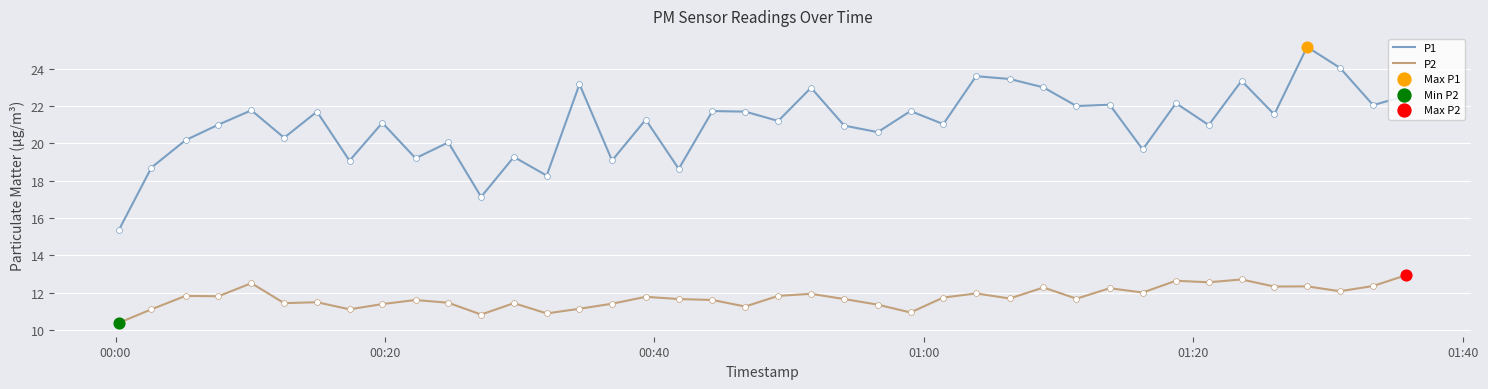

Which series has the largest range (max minus min)?

P1